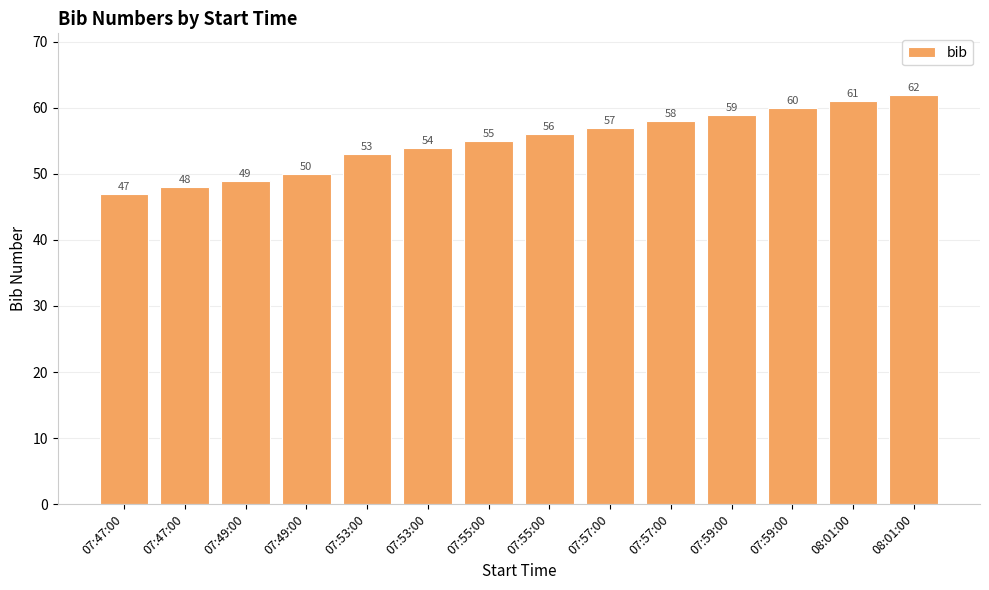

How many bars are there in total?

14